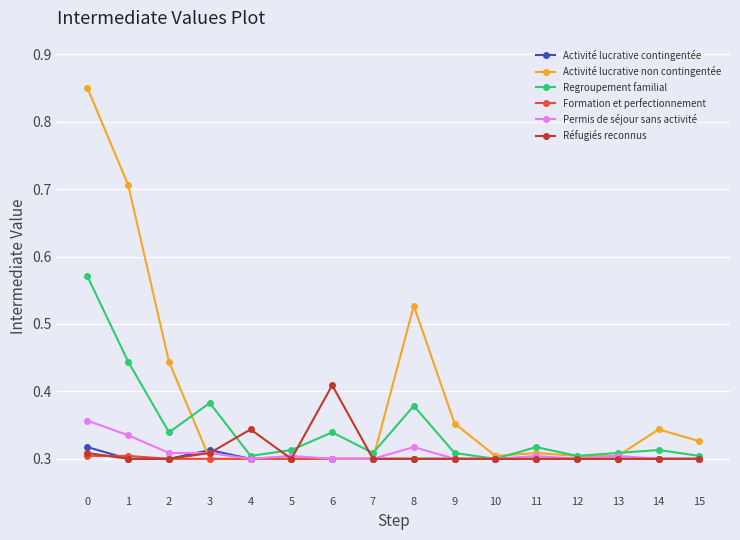

Which series has the largest range (max minus min)?

Activité lucrative non contingentée